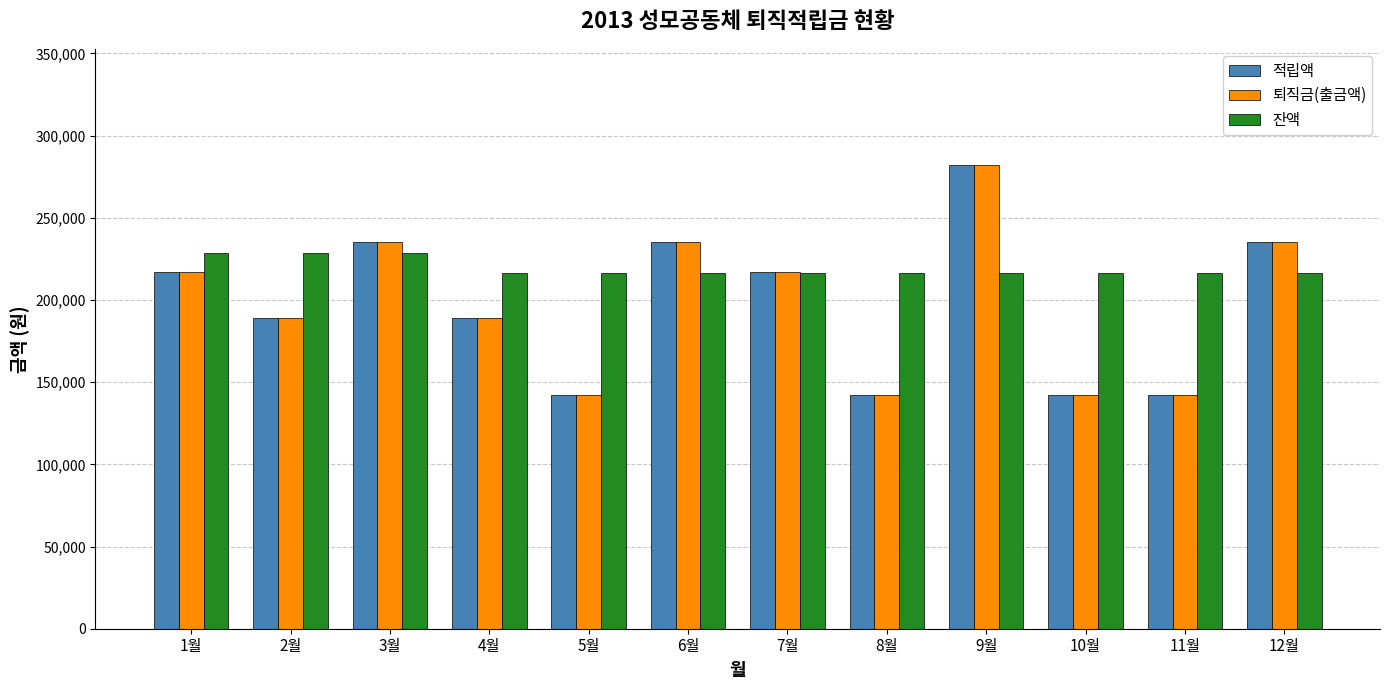

What are all the series names shown in the legend?

적립액, 퇴직금(출금액), 잔액